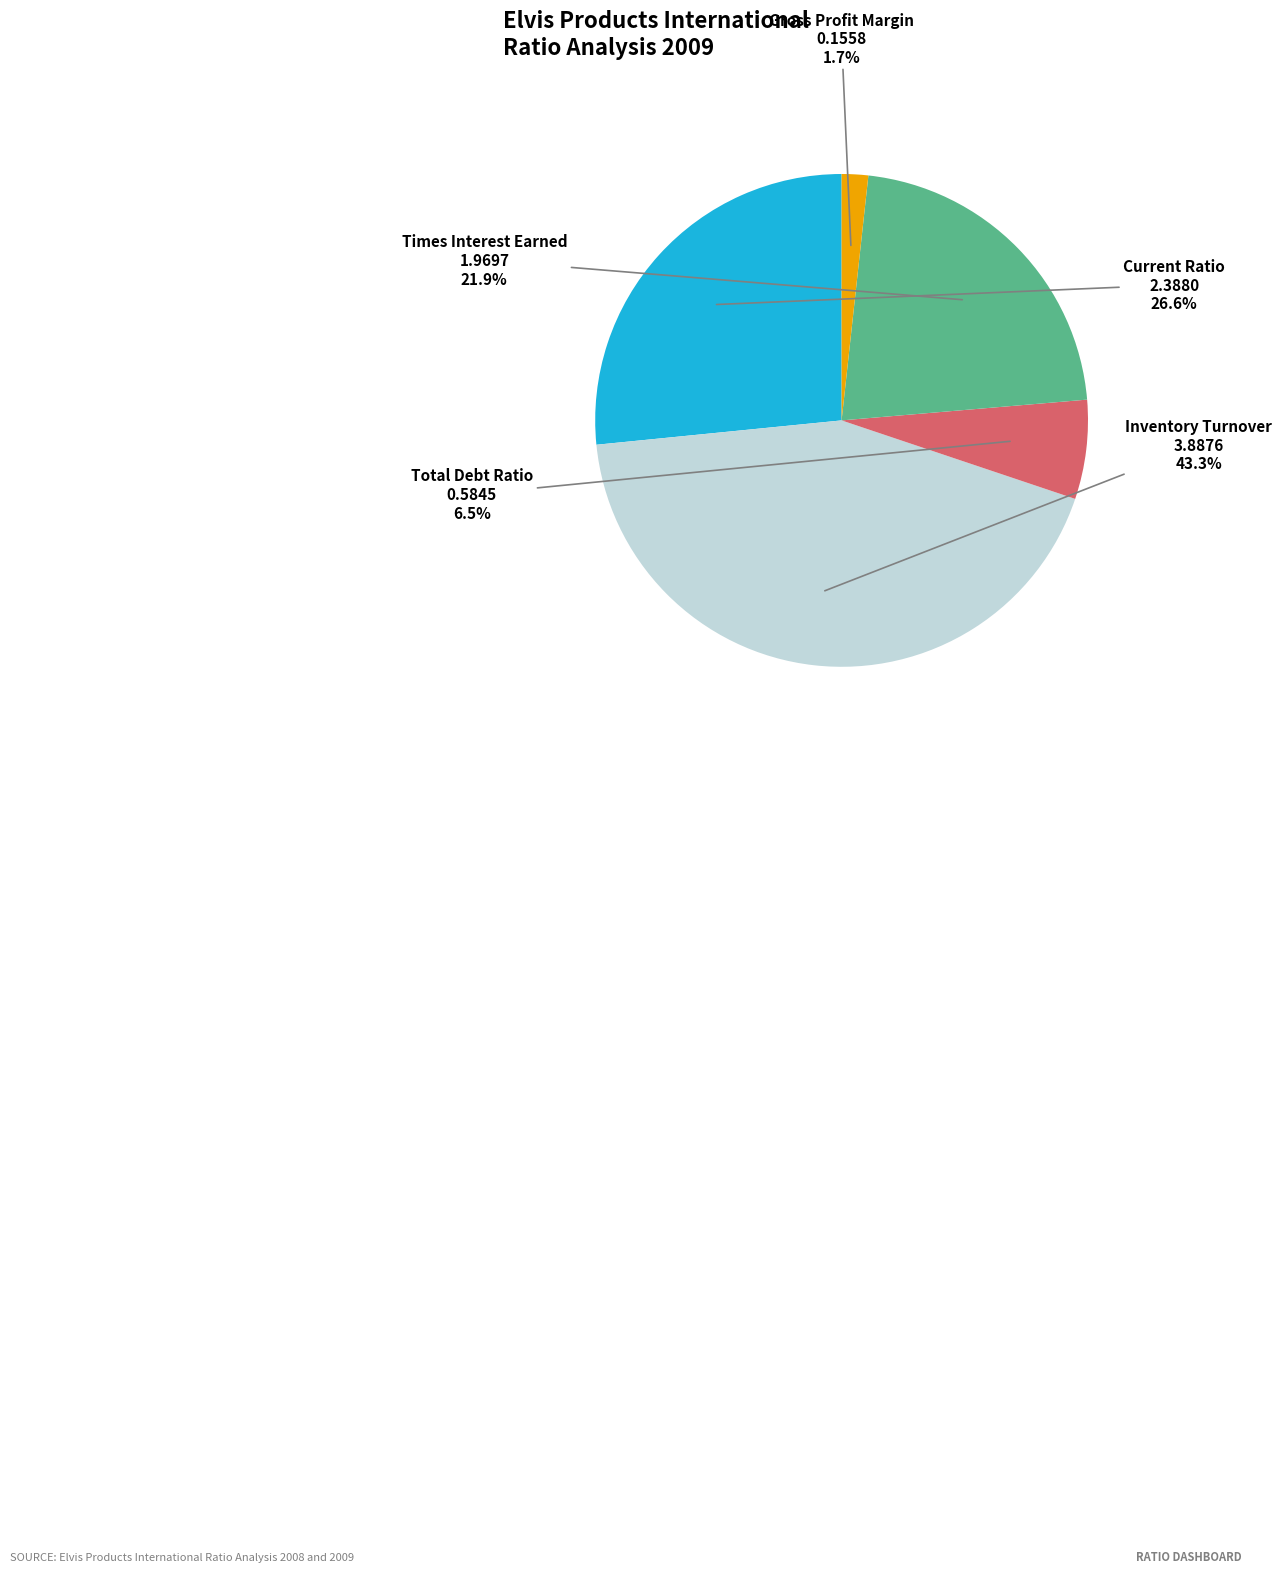

True or false: Times Interest Earned accounts for 13% of the total.

False